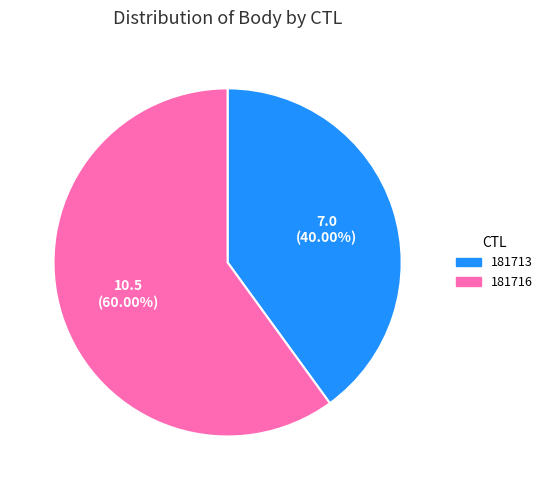

Is it true that 181713 is 40% of the pie?

True